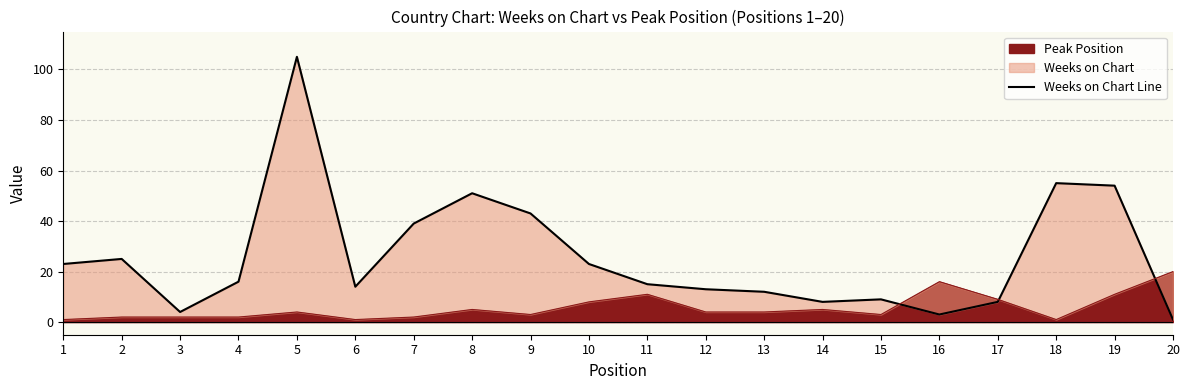

Approximately how many times larger is the value at 8 compared to 2?

2.0